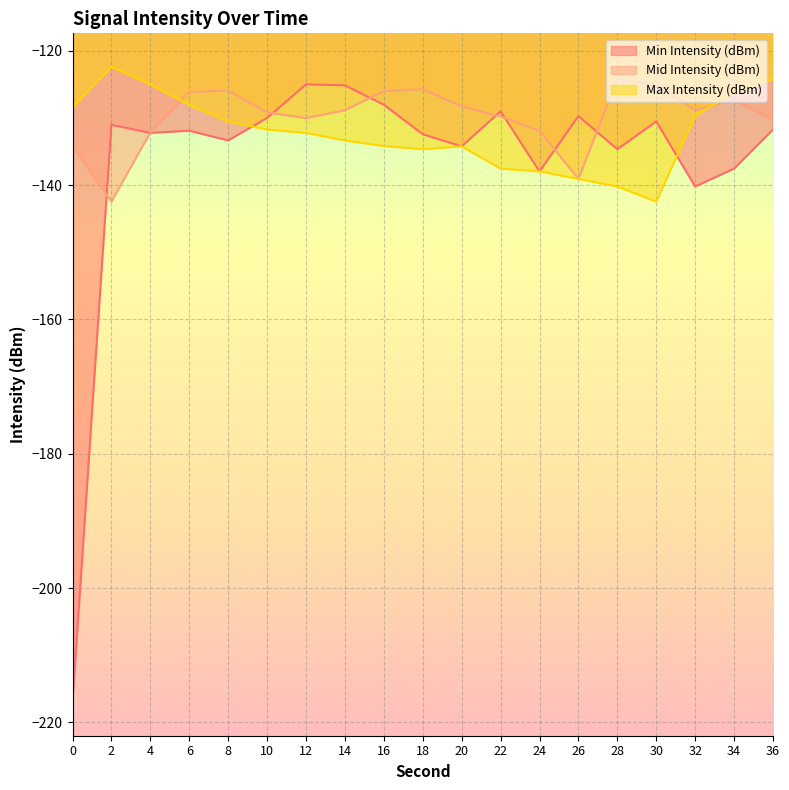

List the series in order of their peak value, highest first.

Max Intensity (dBm), Mid Intensity (dBm), Min Intensity (dBm)